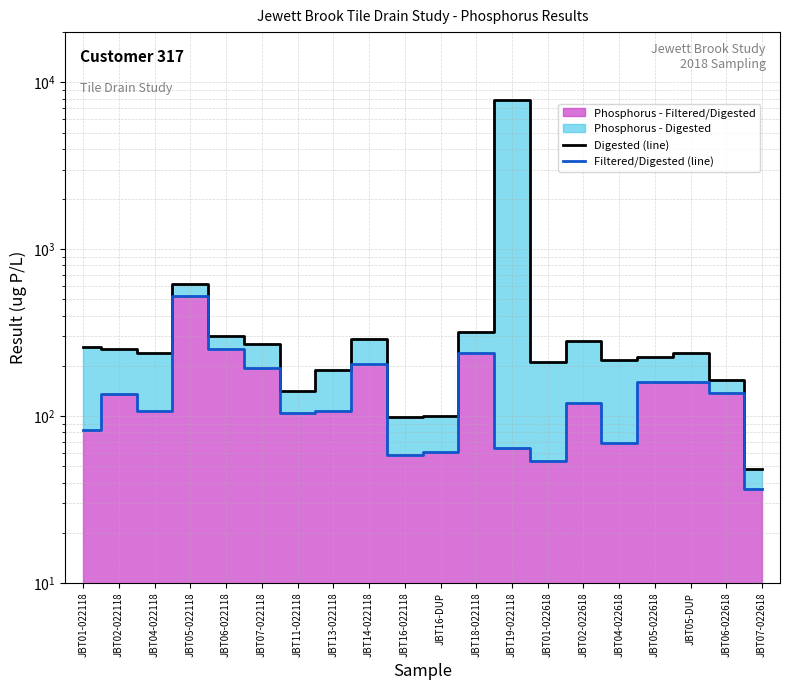

What is the average value of the Filtered/Digested (line) series?

143.8